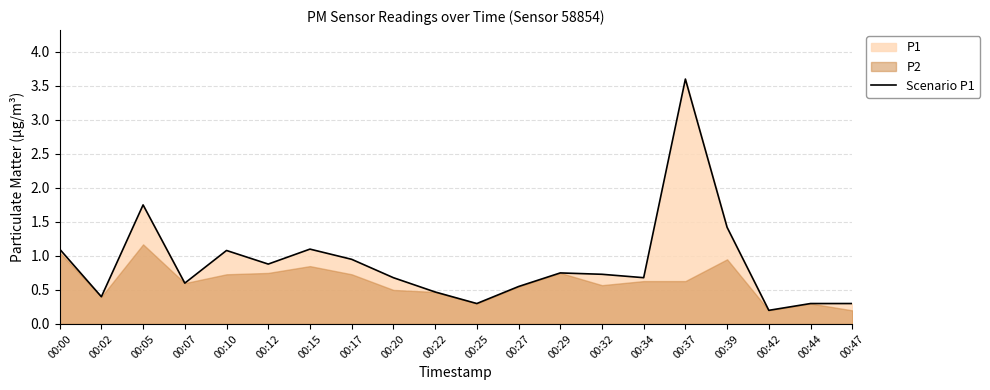

Does the chart display data point markers on the line(s)?

No